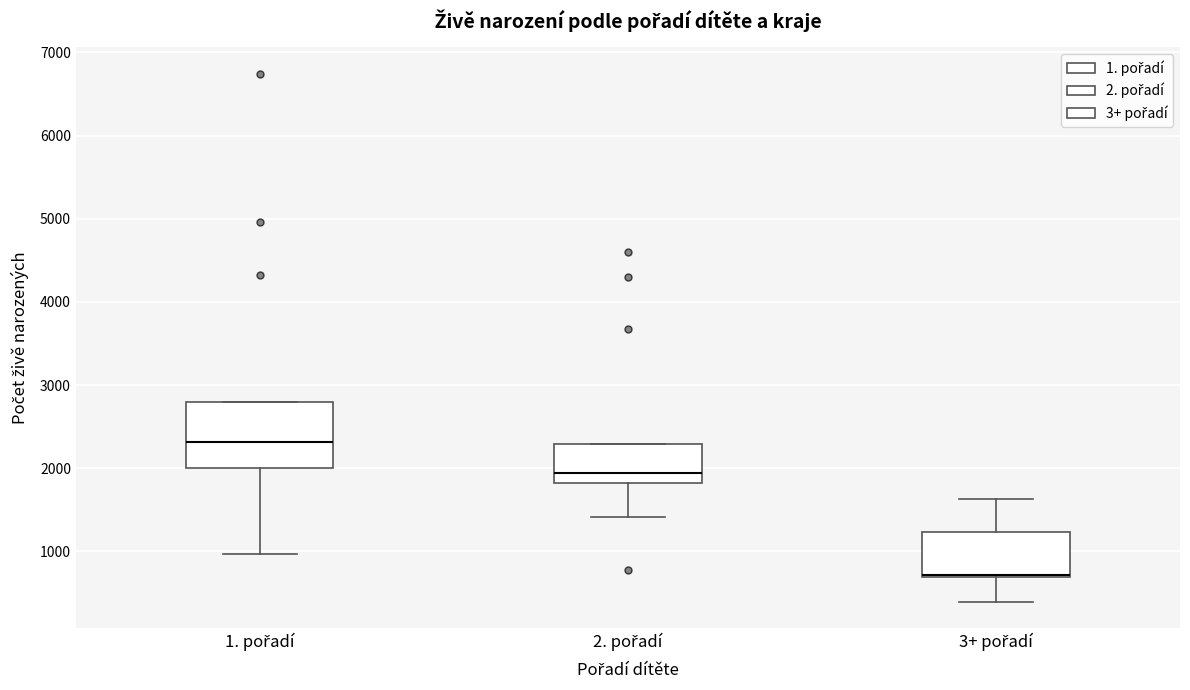

Which box is the tallest, from its lower edge to its upper edge?

1. pořadí